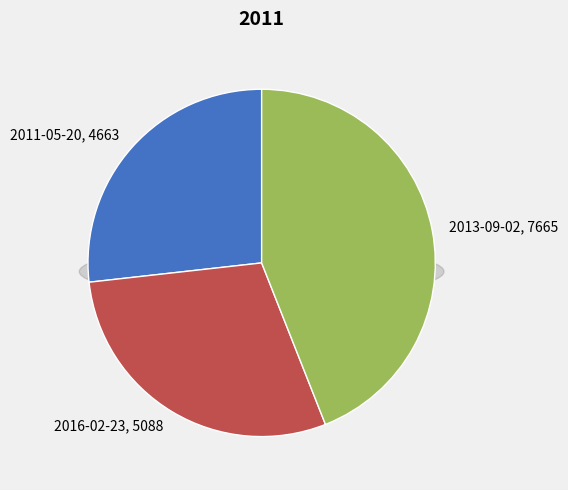

Is it true that 2013-09-02 is 36% of the pie?

False